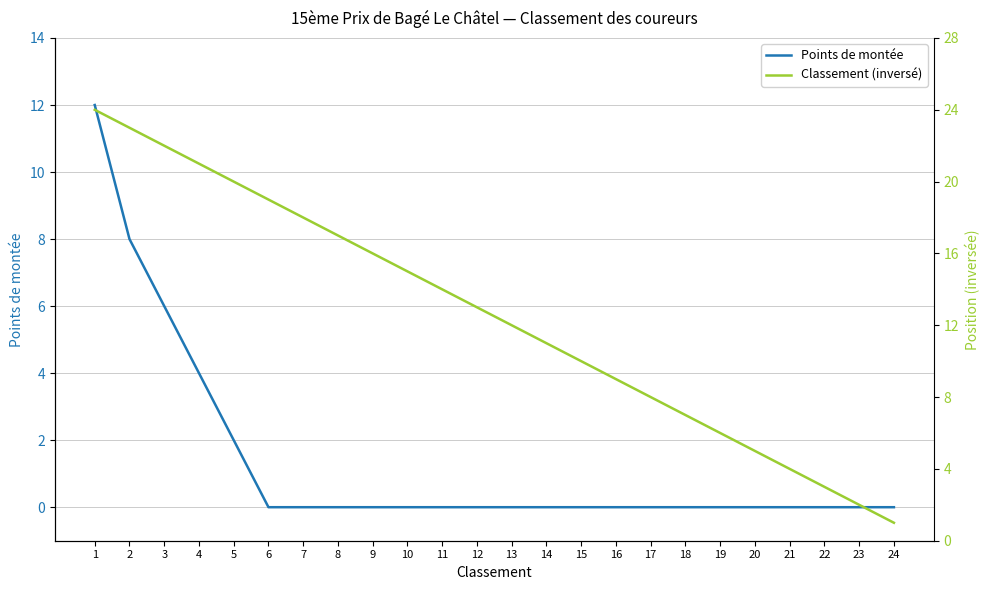

List the labels in order of Points de montée value, smallest first.

6, 7, 8, 9, 10, 11, 12, 13, 14, 15, 16, 17, 18, 19, 20, 21, 22, 23, 24, 5, 4, 3, 2, 1